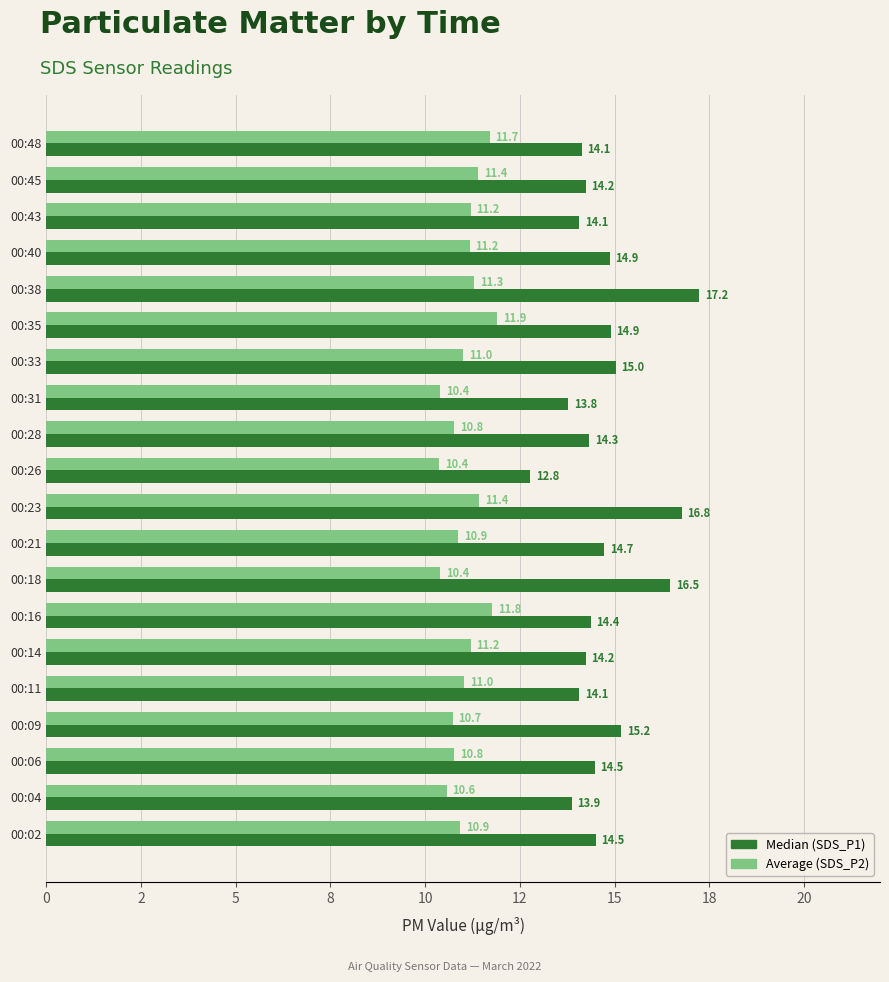

What are all the series names shown in the legend?

Median (SDS_P1), Average (SDS_P2)